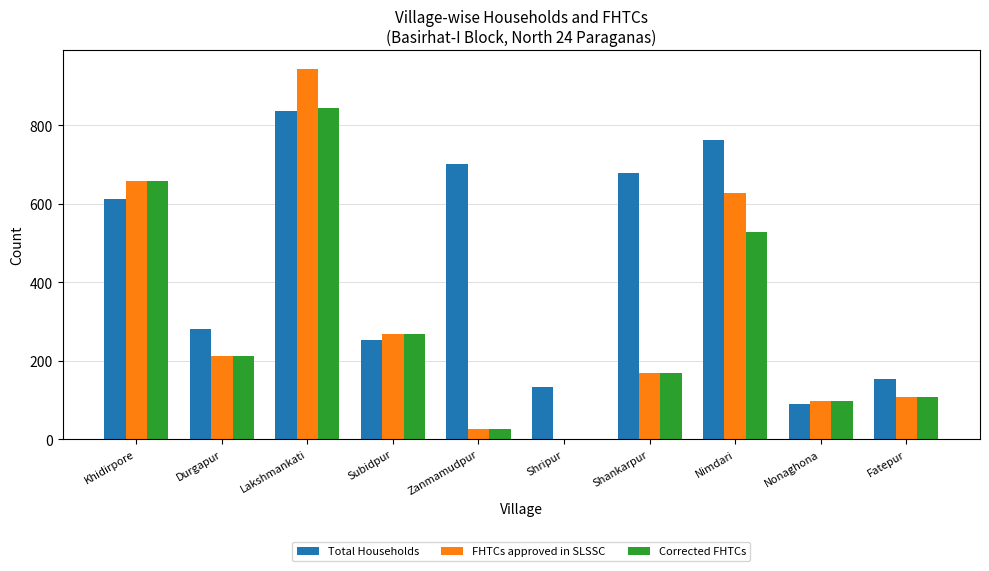

Reading right to left, what are all the values shown in this chart?

Total Households: 155	91	763	679	133	703	252	838	281	613
FHTCs approved in SLSSC: 107	99	628	170	0	27	269	944	213	658
Corrected FHTCs: 107	99	528	170	0	27	269	844	213	658